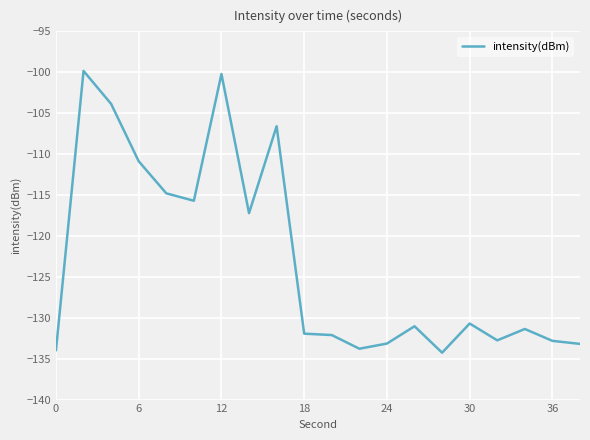

What is the difference between the maximum and minimum values?

34.4